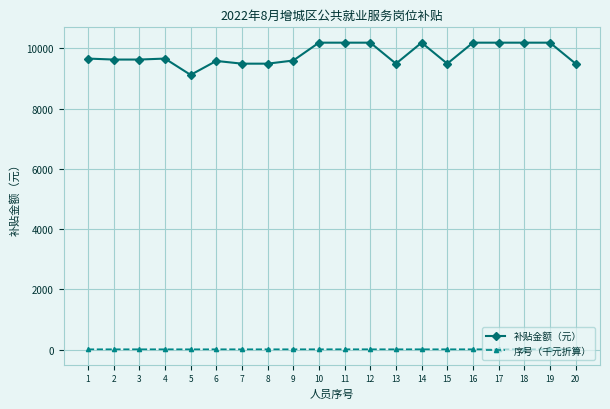

List the series in order of their peak value, lowest first.

序号（千元折算）, 补贴金额（元）